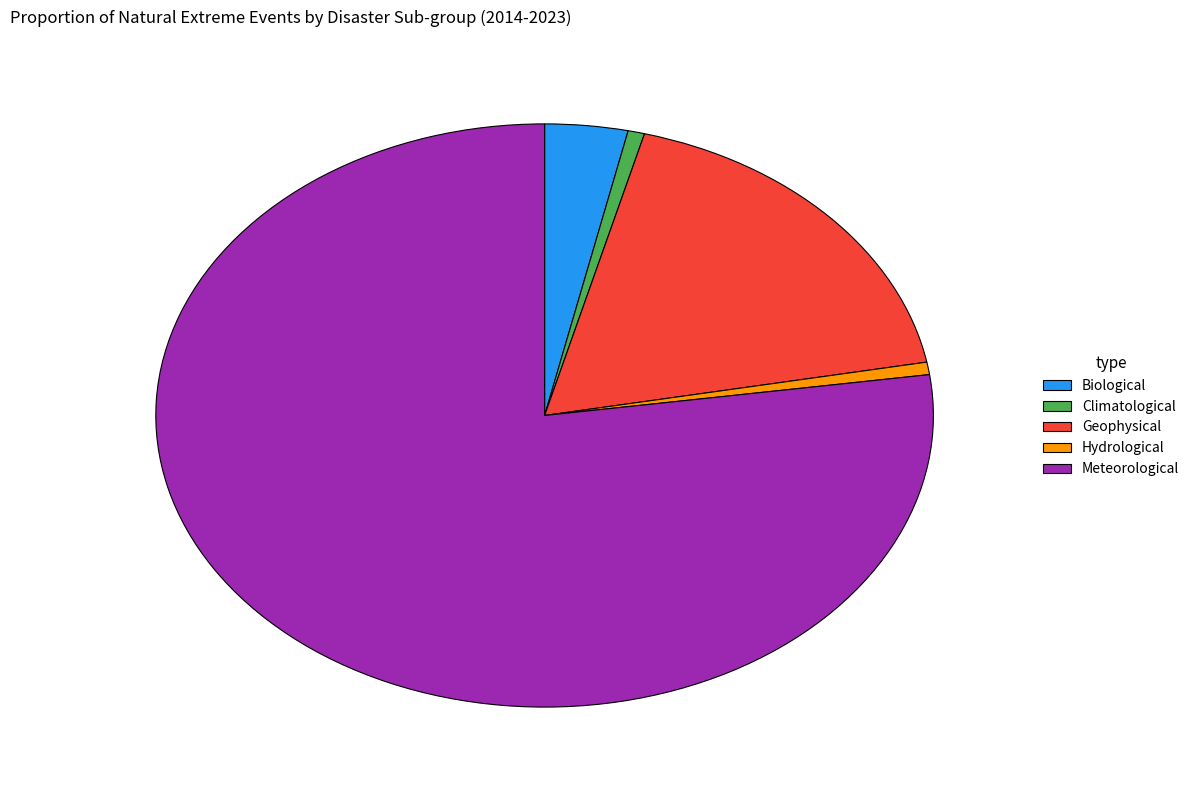

How many slices are in this pie chart?

5